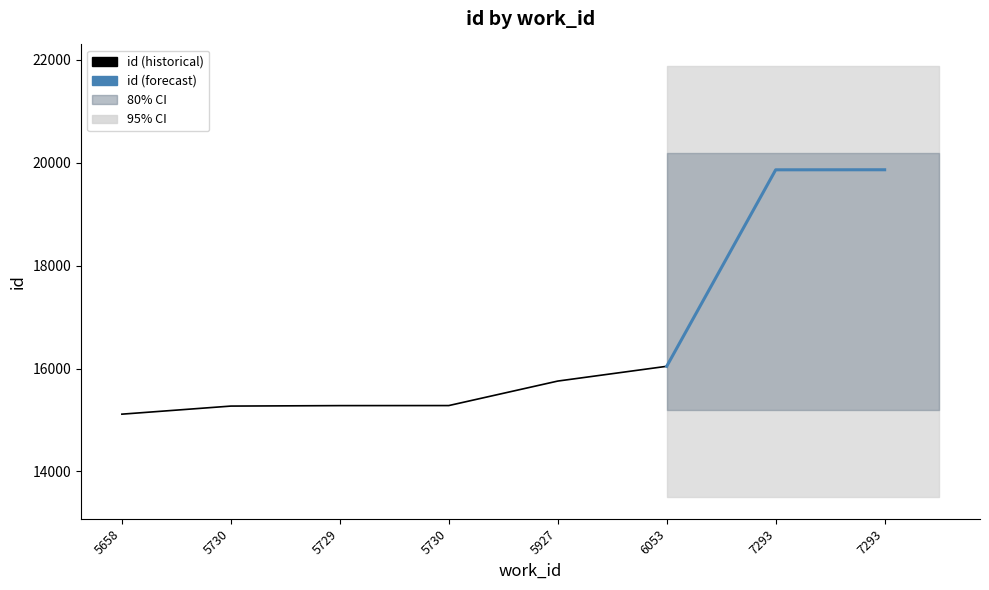

True or false: the data has more than 2 interior local peaks.

False